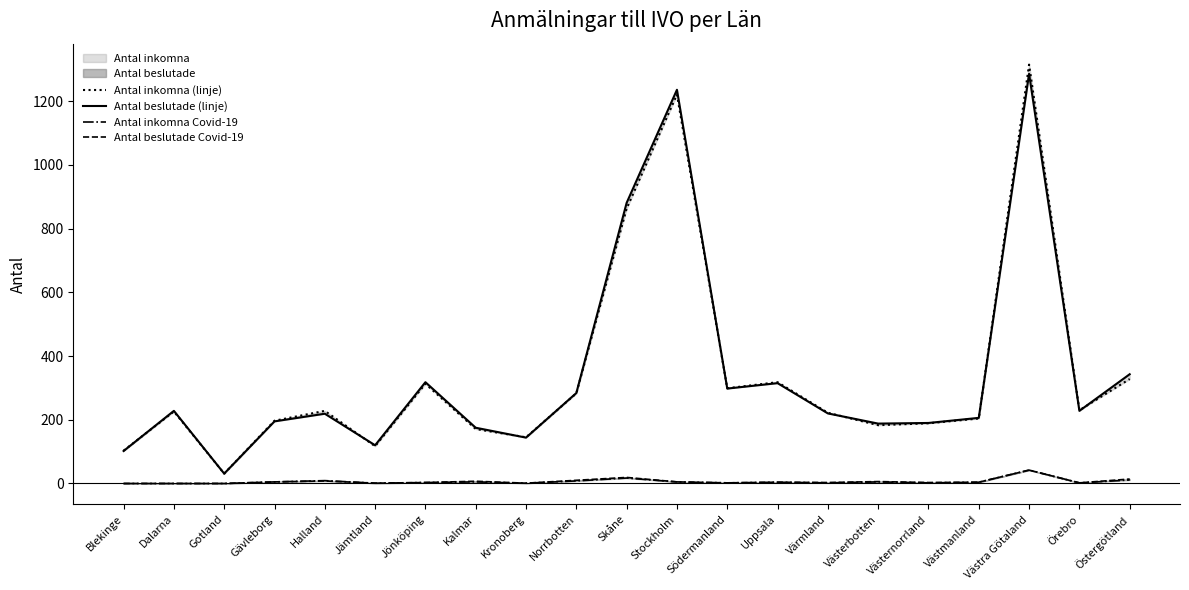

True or false: Antal beslutade Covid-19 and Antal inkomna (linje) intersect in this chart.

False